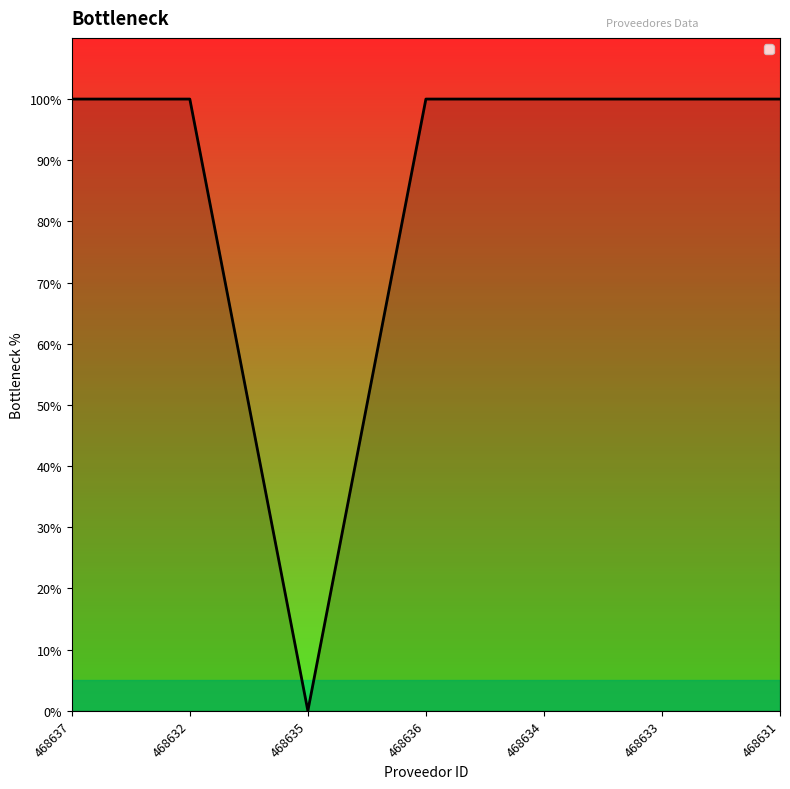

List the labels in order of value, smallest first.

468635, 468637, 468632, 468636, 468634, 468633, 468631